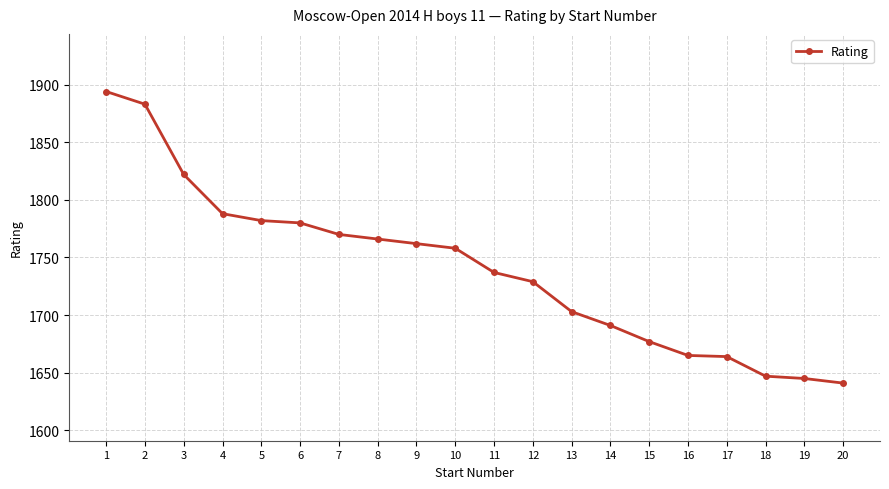

How many values are below 1758?

10